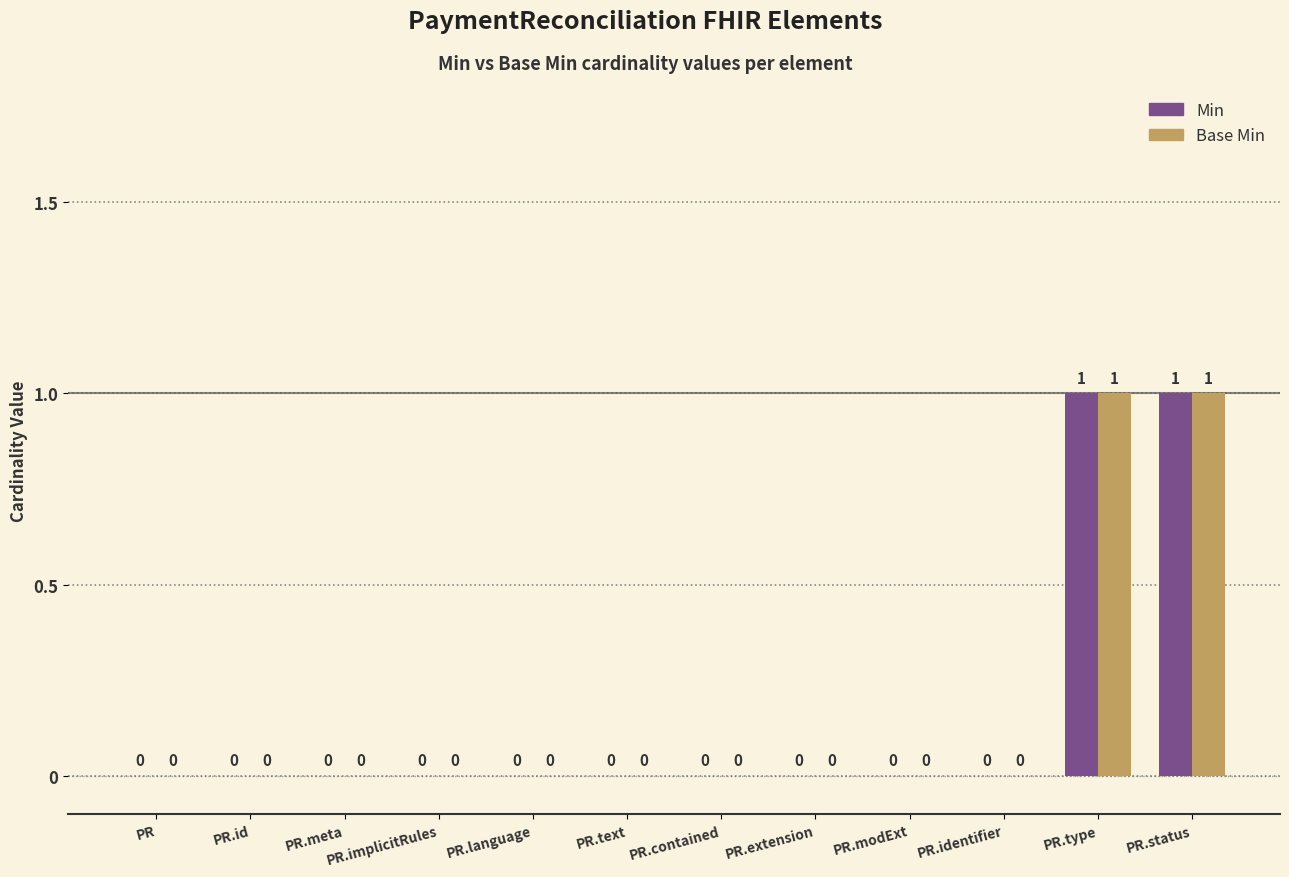

How many distinct data groups are displayed?

2